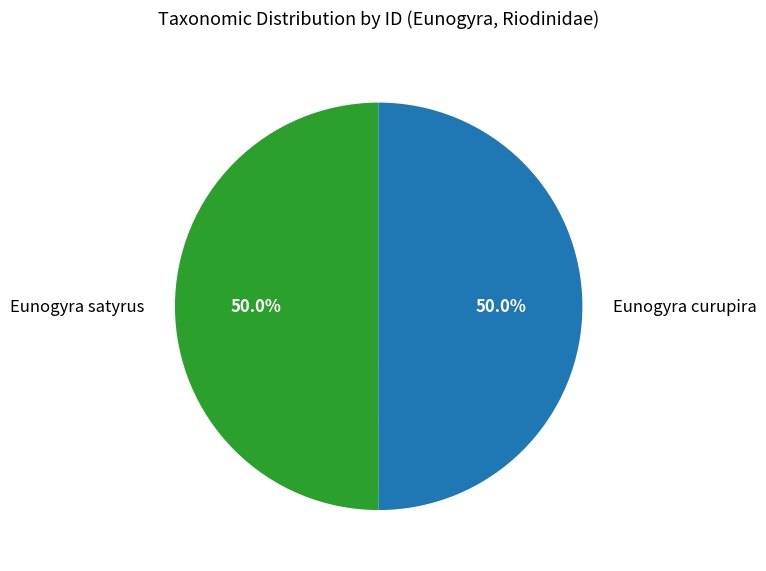

To the nearest percent, what is the average slice percentage?

50%